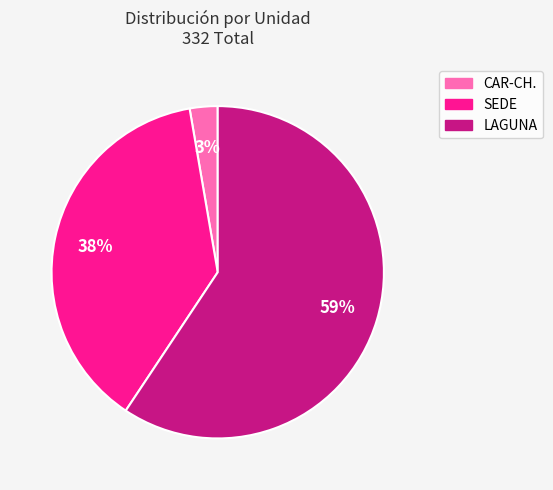

Is it true that SEDE is 38% of the pie?

True